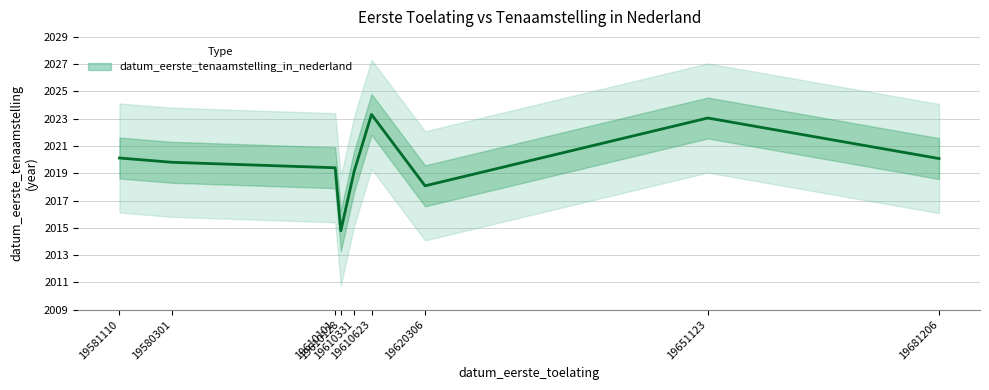

What is the label of the 8th point from the right?

19580301